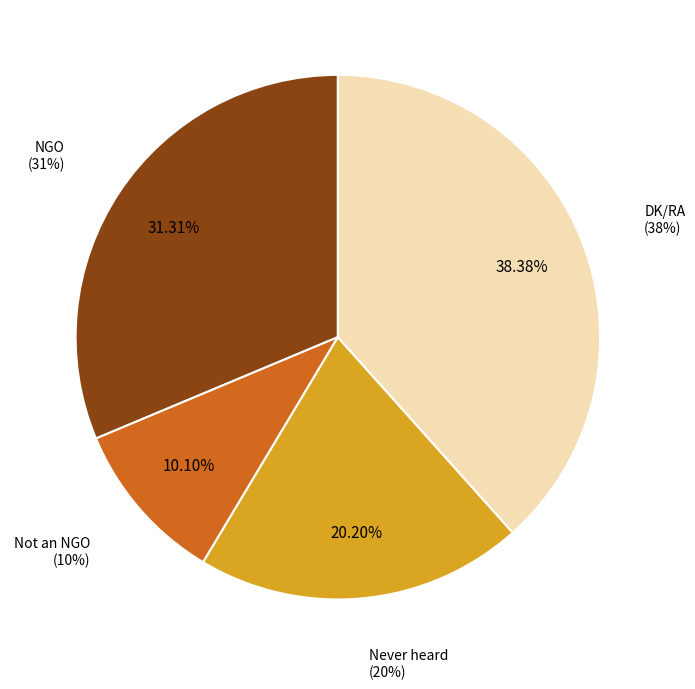

To the nearest percent, what is the difference between the largest and smallest slice percentages?

28%